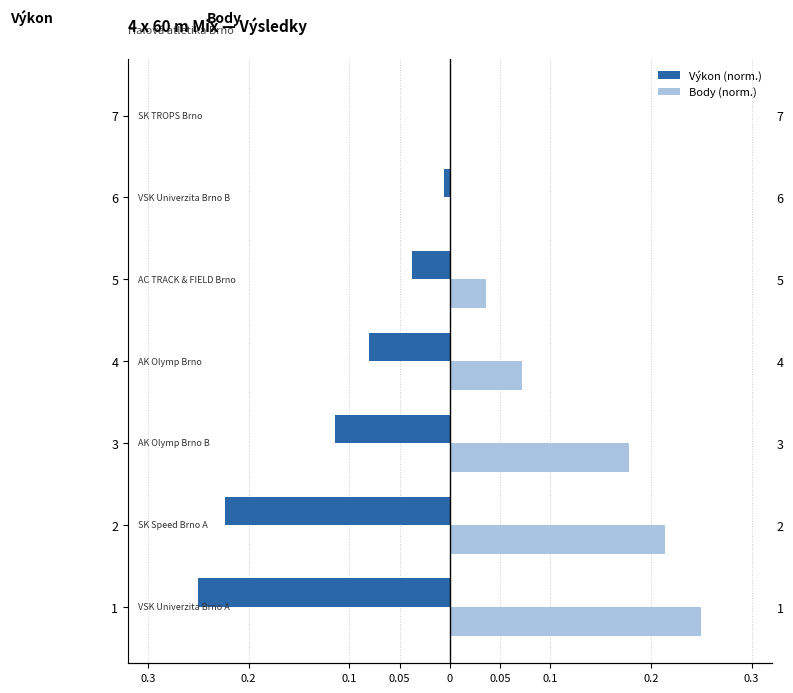

How many negative values does the Výkon (norm.) series have?

6